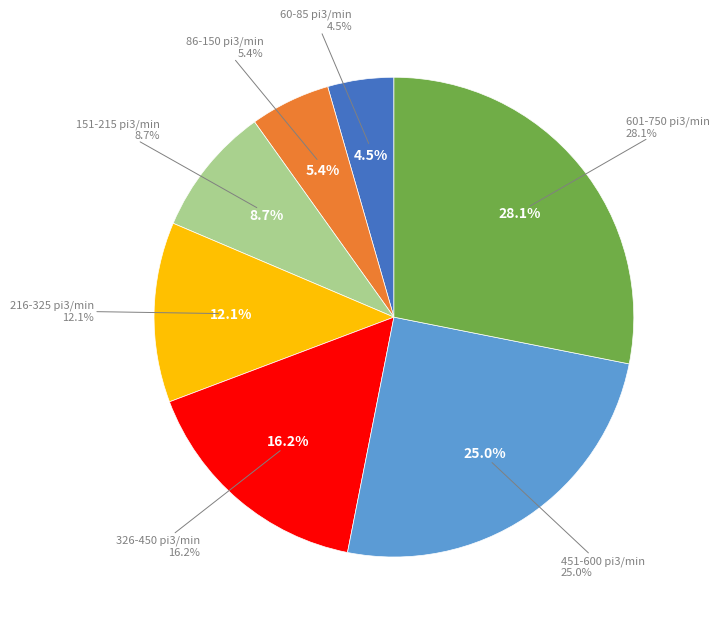

What is the ratio of the value at 216-325 pi3/min to the value at 601-750 pi3/min?

0.4